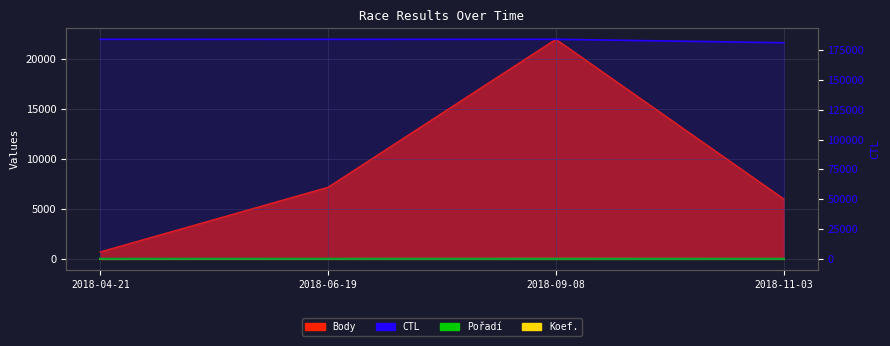

What is the value of the CTL point at the 3rd from the left?

184073